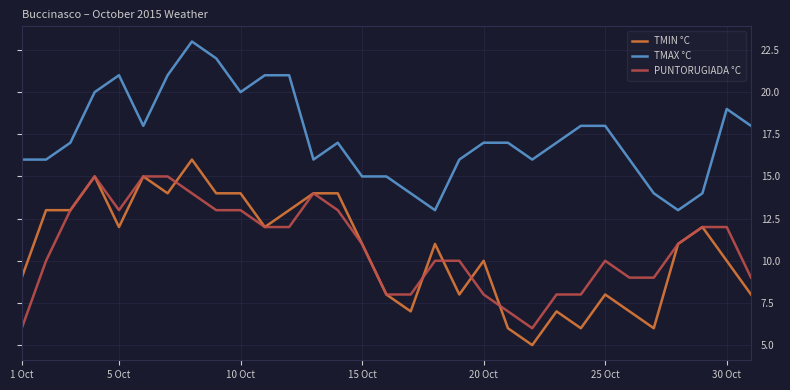

Rank the series by their maximum value, from lowest to highest.

PUNTORUGIADA °C, TMIN °C, TMAX °C